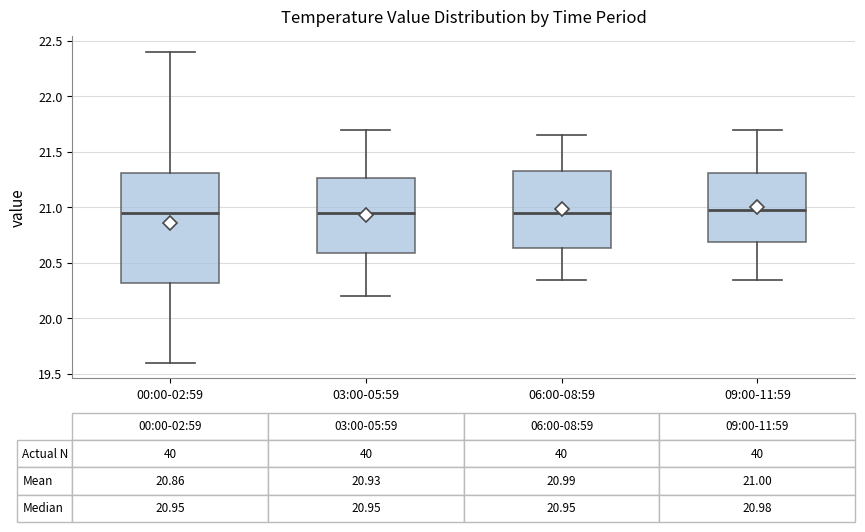

Which box is the tallest, from its lower edge to its upper edge?

00:00-02:59